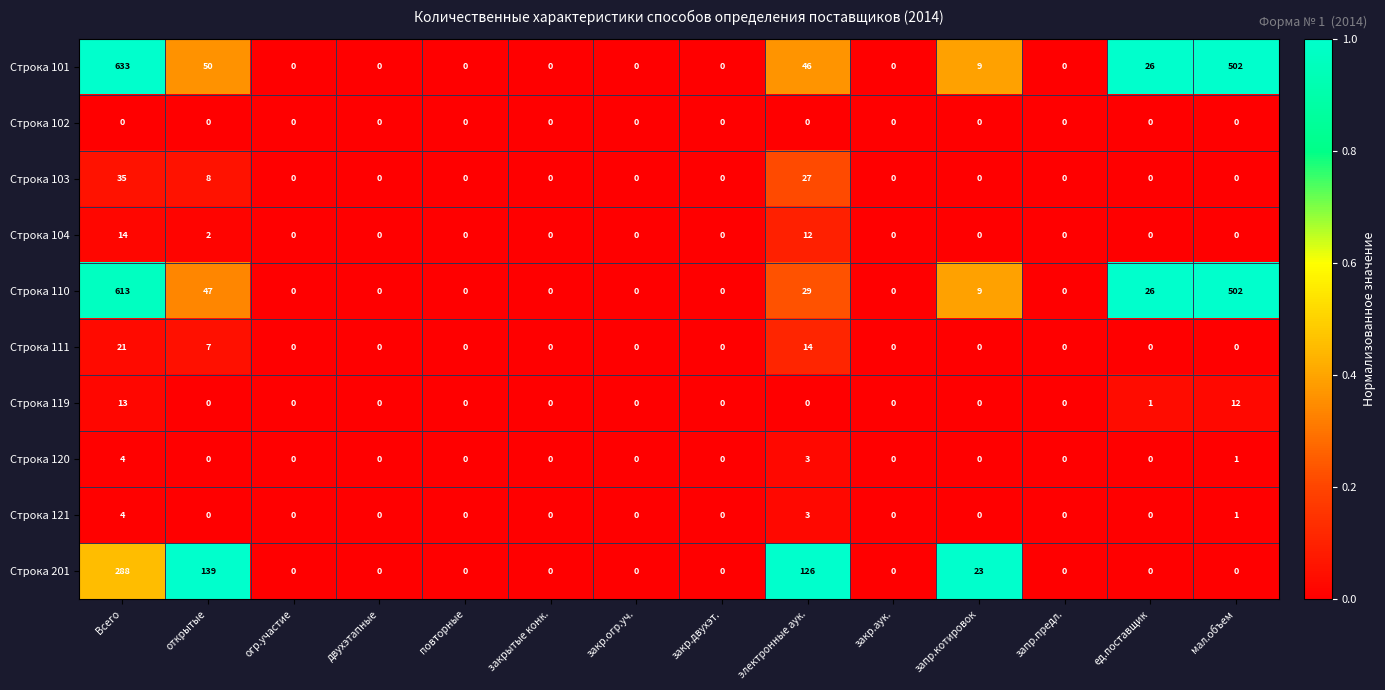

The value of Строка 201 at двухэтапные is 0. True or false?

True